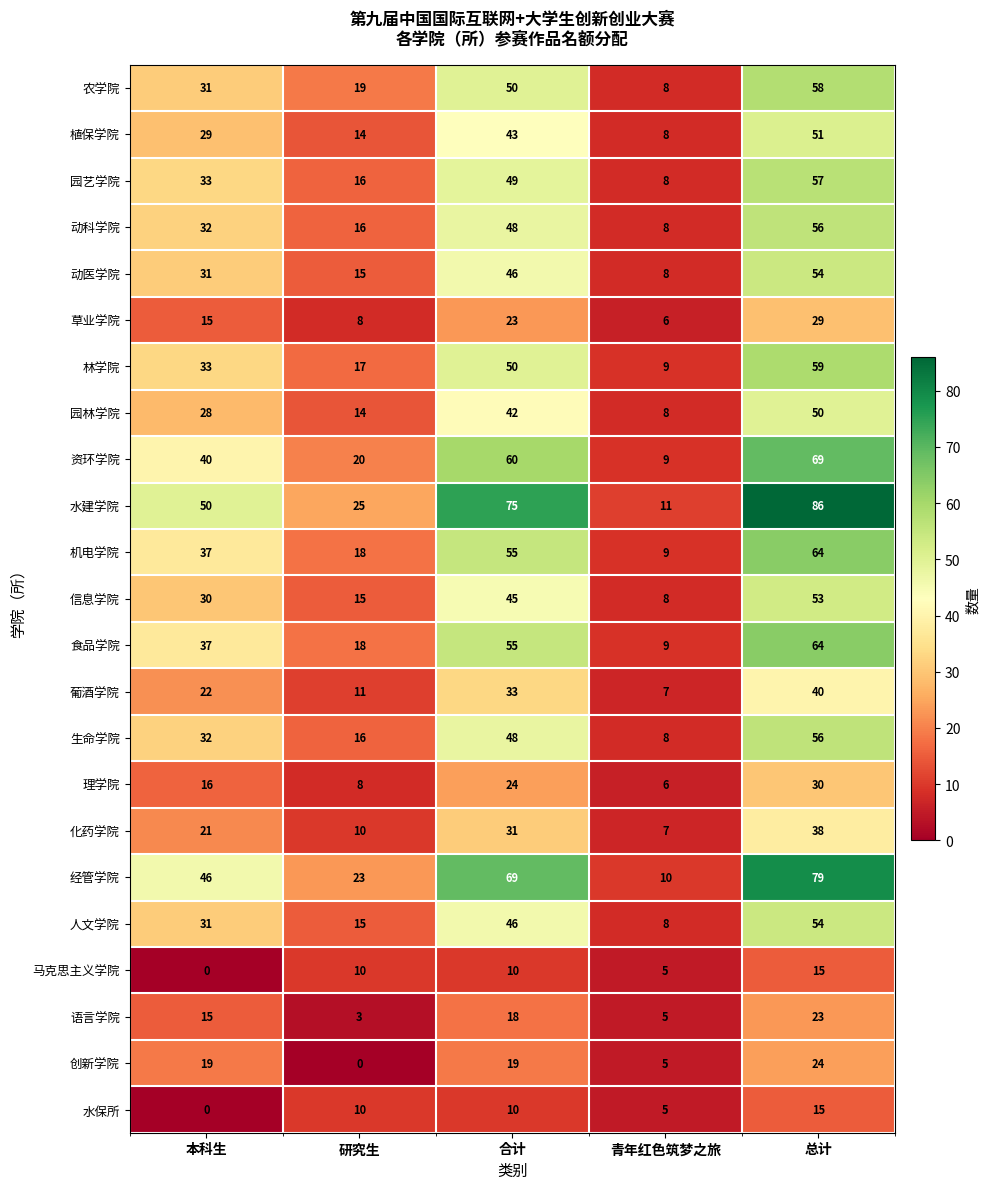

How many distinct data groups are displayed?

23